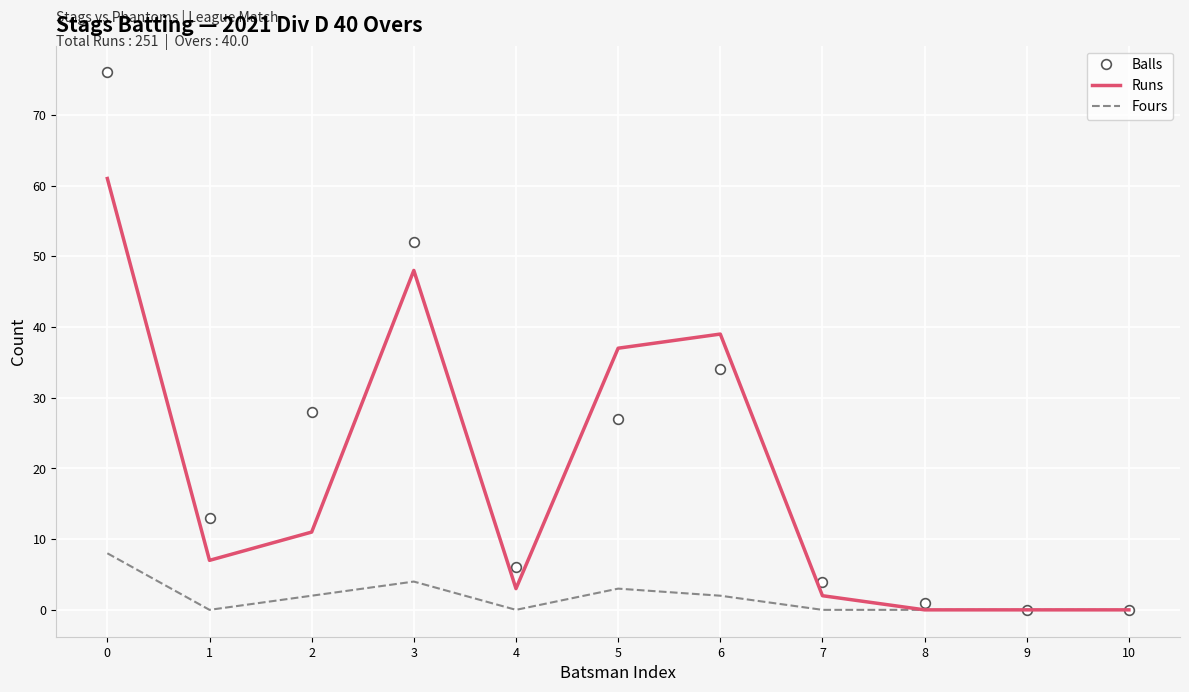

Reading left to right, what are all the values shown in this chart?

Balls: 76	13	28	52	6	27	34	4	1	0	0
Runs: 61	7	11	48	3	37	39	2	0	0	0
Fours: 8	0	2	4	0	3	2	0	0	0	0